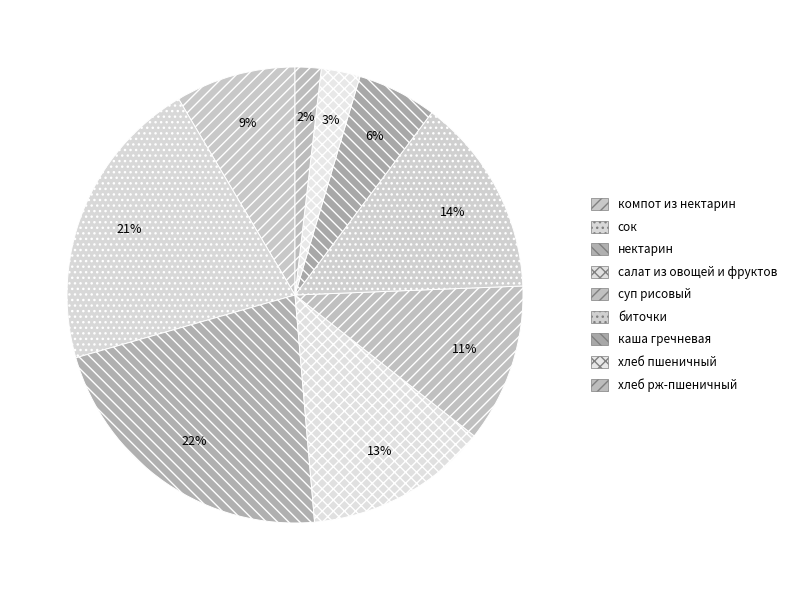

To the nearest percent, what percentage of the pie is сок?

21%